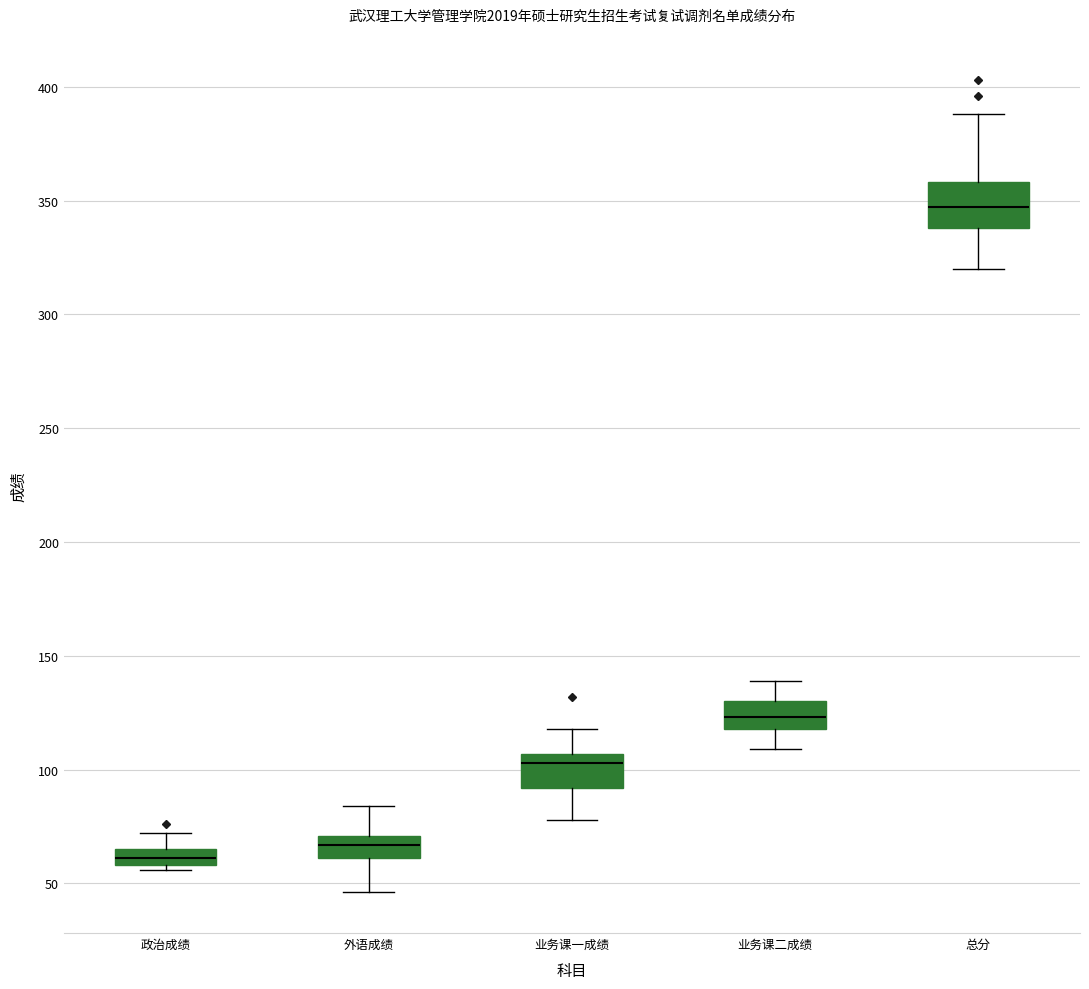

Comparing the boxes themselves (not the whiskers), which one is the tallest?

总分